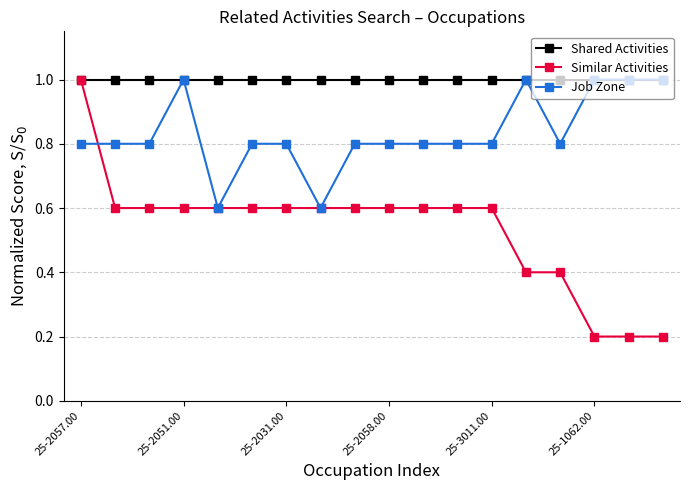

What is the minimum value for Job Zone?

0.6